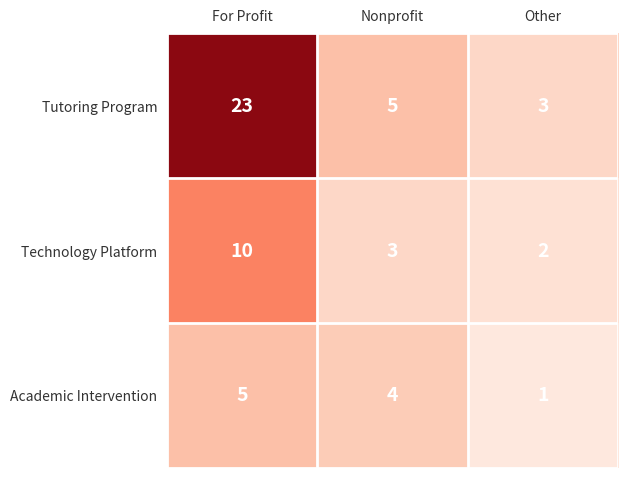

The value of Technology Platform at For Profit is 10. True or false?

True